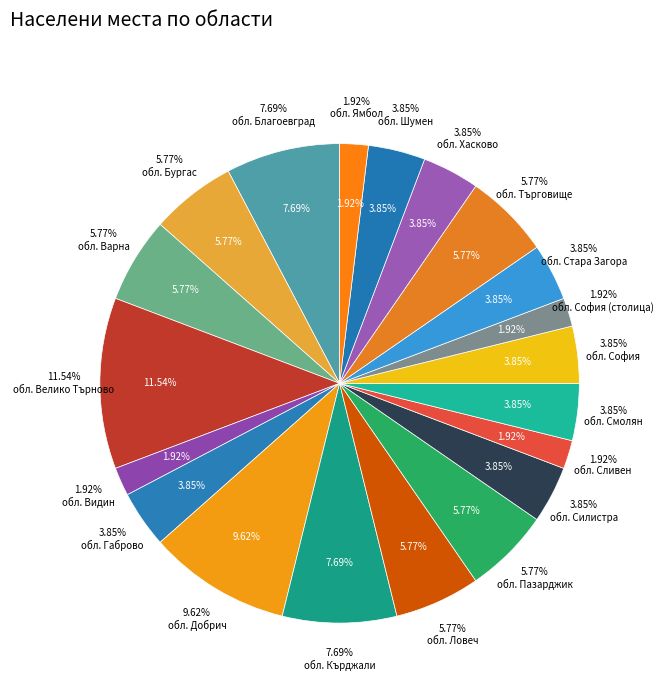

What is the ratio of the value at обл. София (столица) to the value at обл. Благоевград?

0.2